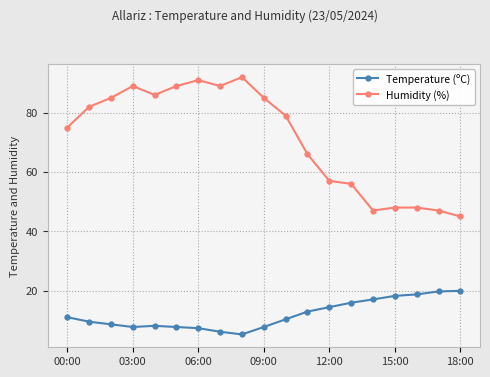

Rank the series by their maximum value, from highest to lowest.

Humidity (%), Temperature (ºC)